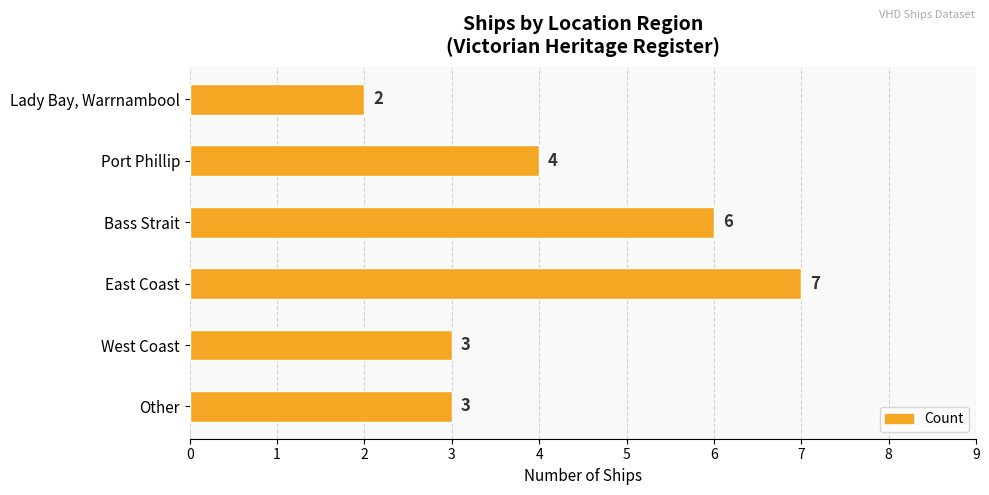

Which has a higher value, East Coast or West Coast?

East Coast